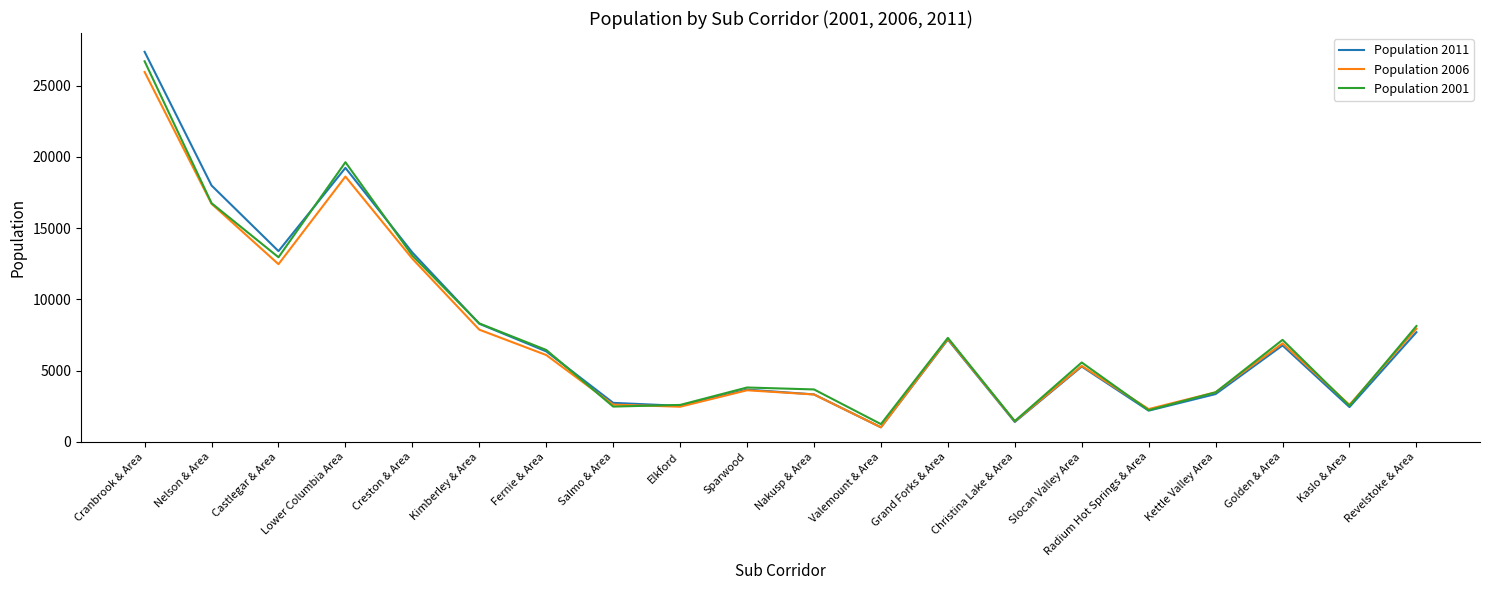

Which category has the highest value across all series?

Cranbrook & Area